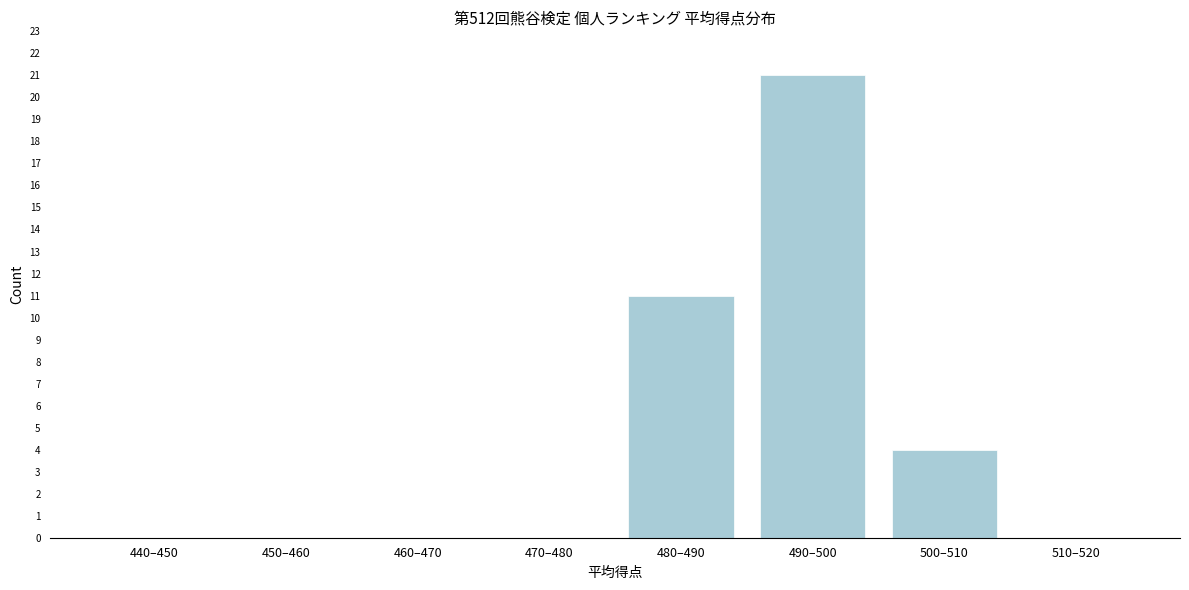

Reading left to right, list all the values displayed in this chart.

440–450=0	450–460=0	460–470=0	470–480=0	480–490=11	490–500=21	500–510=4	510–520=0